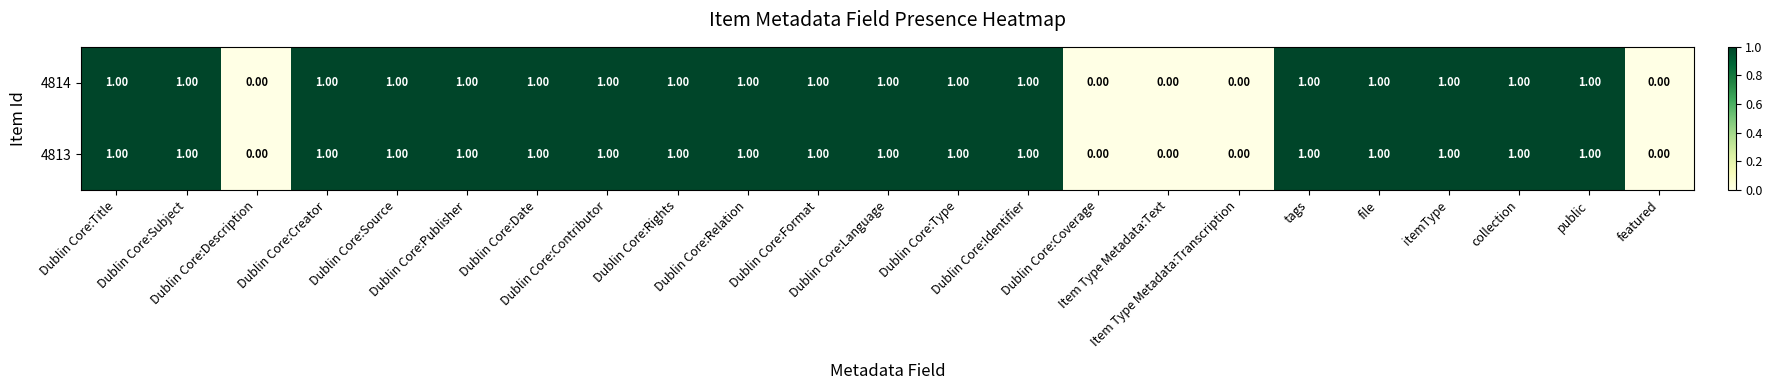

What is the sum of all 4813 values?

18